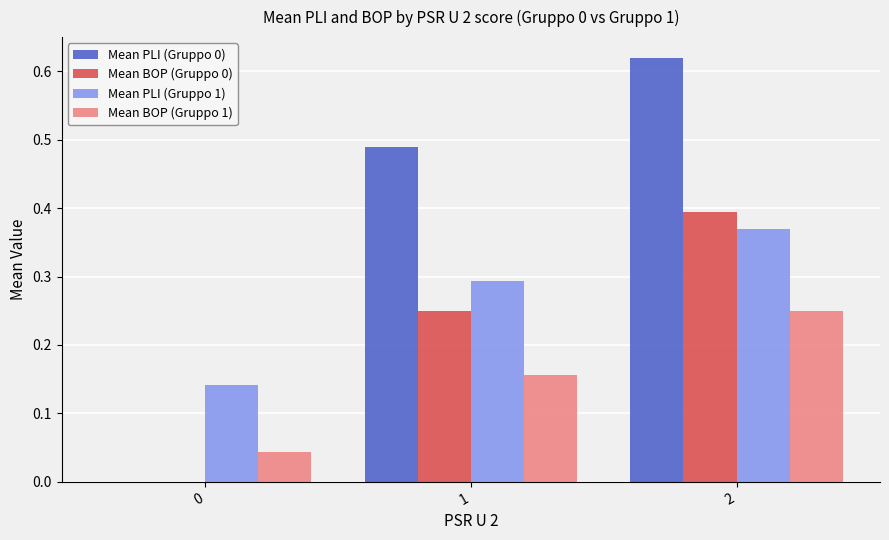

What is the total value across all series at 1?

1.2